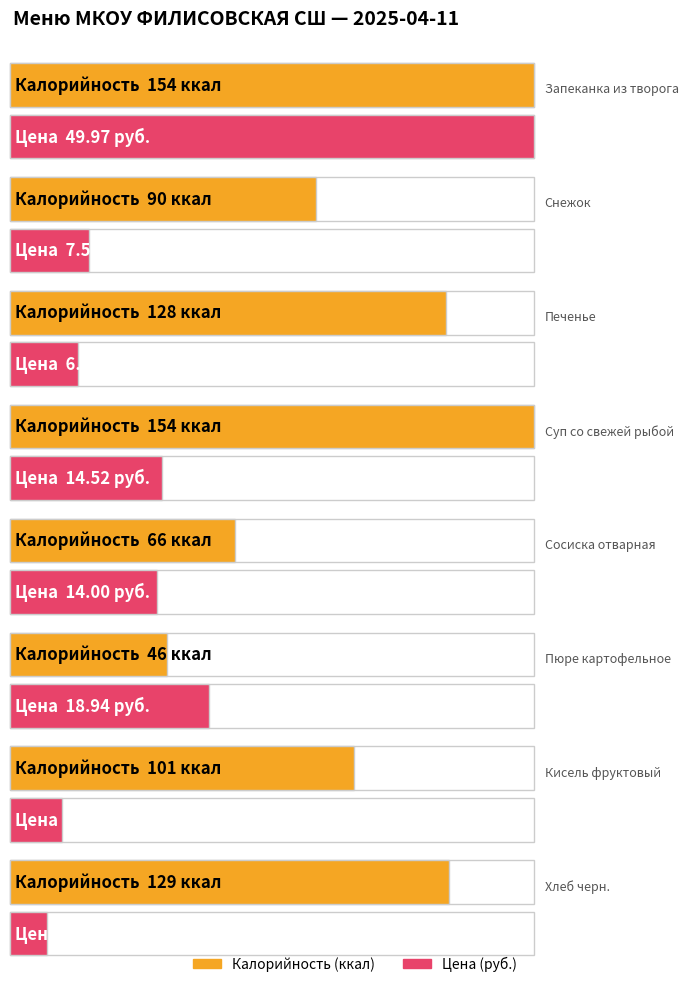

What are all the series names shown in the legend?

Калорийность, Цена